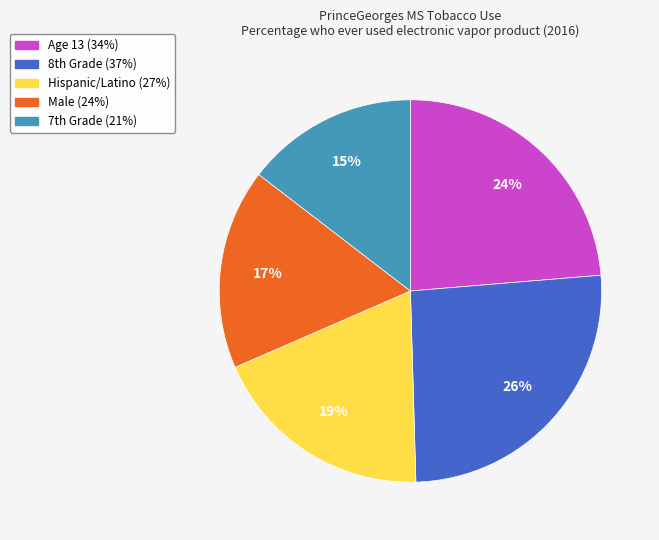

Is there a majority slice in this chart?

No